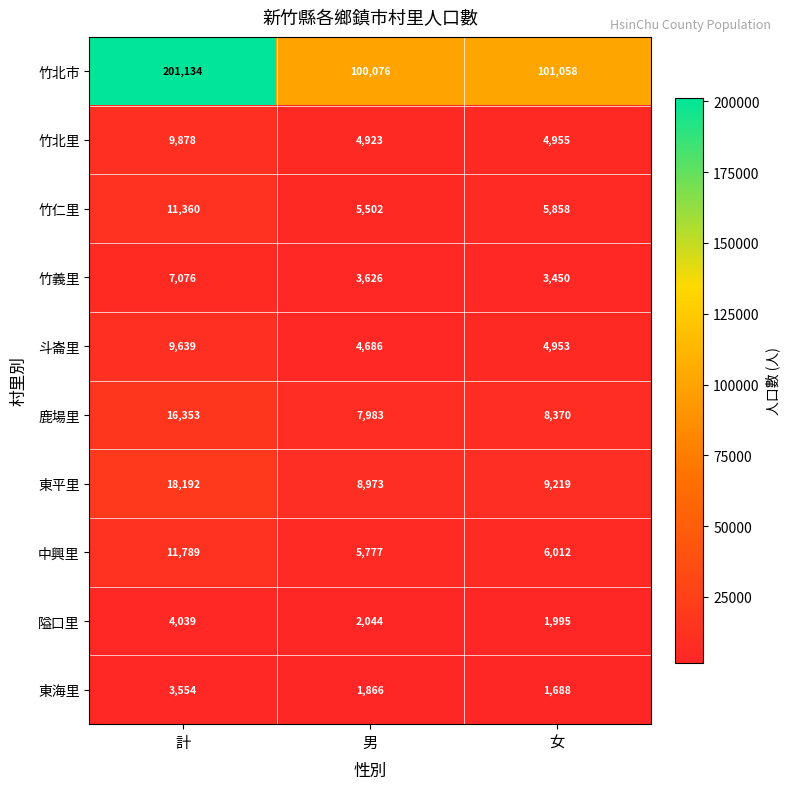

Where is 東平里 nearest to the value 13582?

女